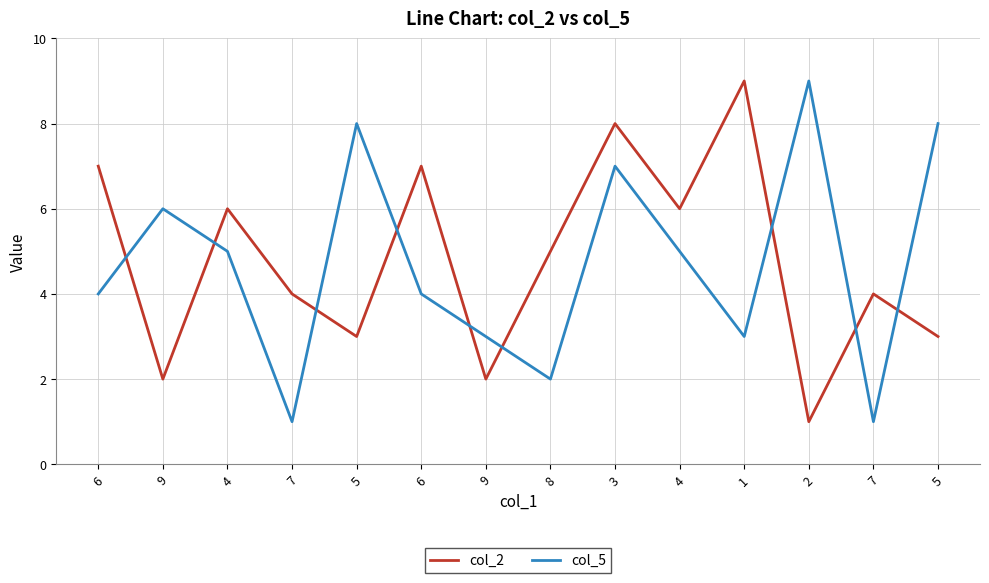

What is the difference between the highest and lowest values at 7?

3